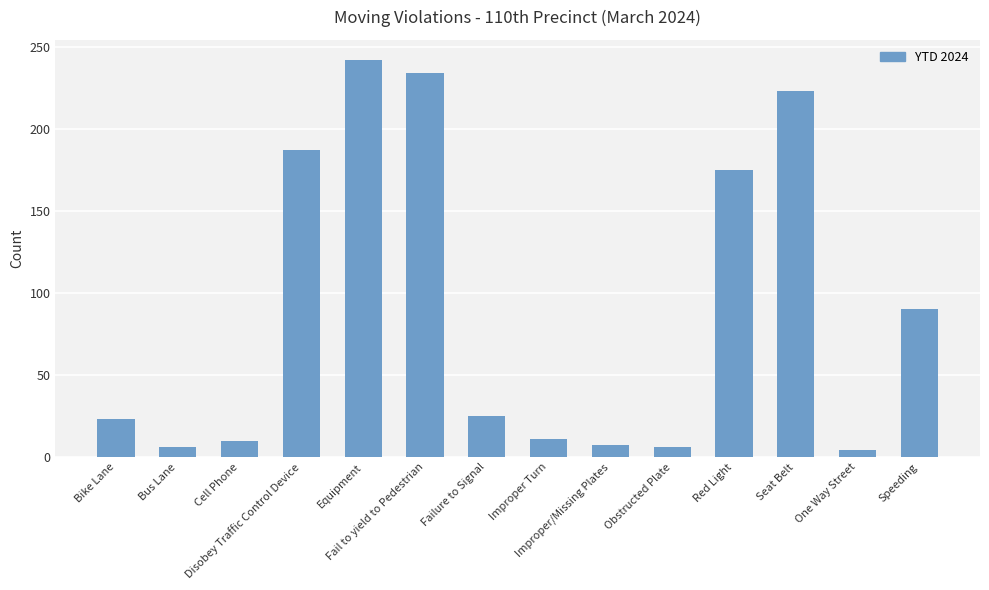

What is the sum of all values?

1243